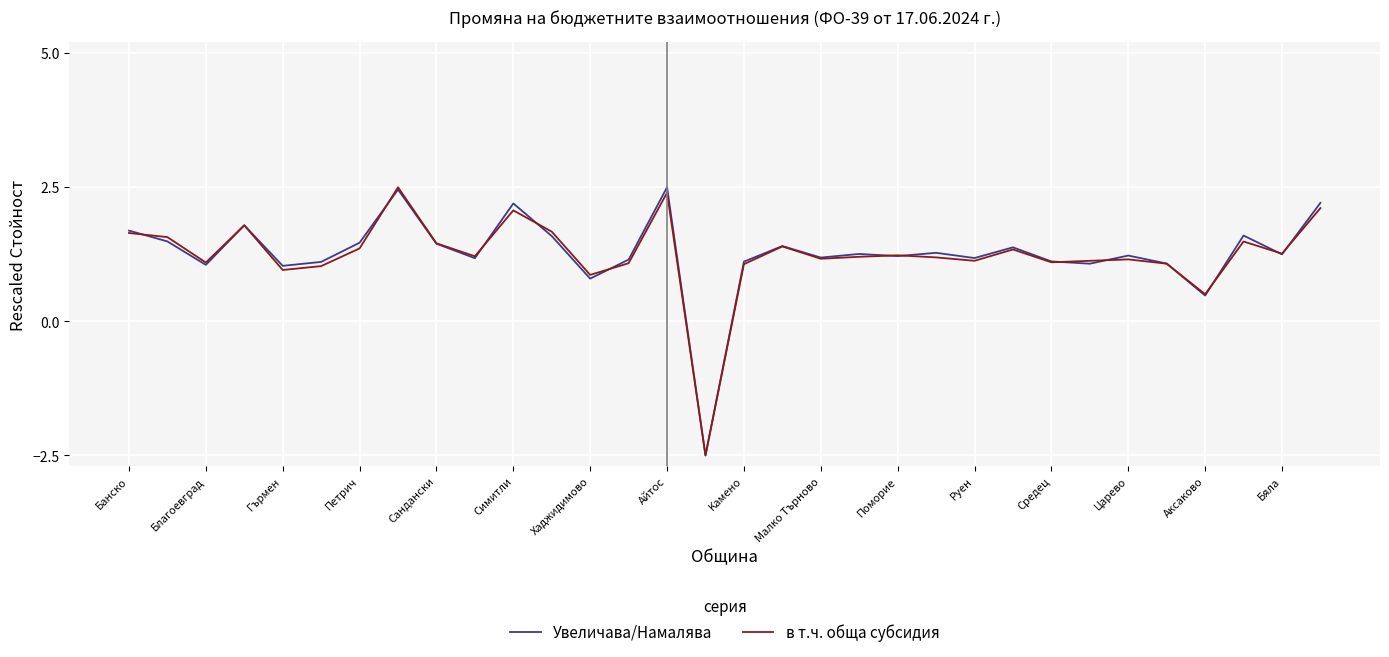

What is the maximum value shown in the chart?

2.5